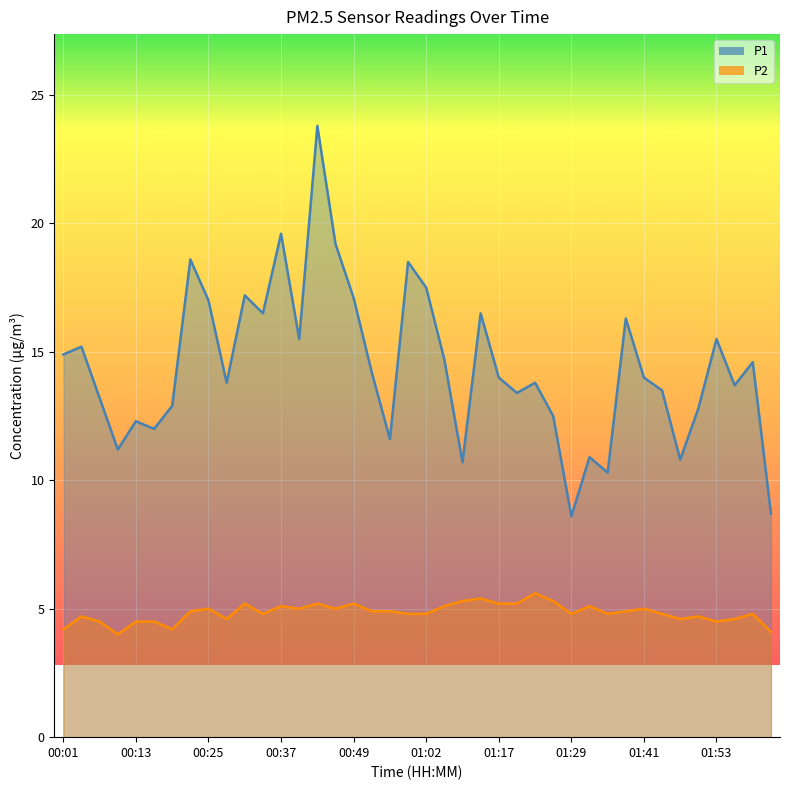

True or false: P2 and P1 cross at least once.

False